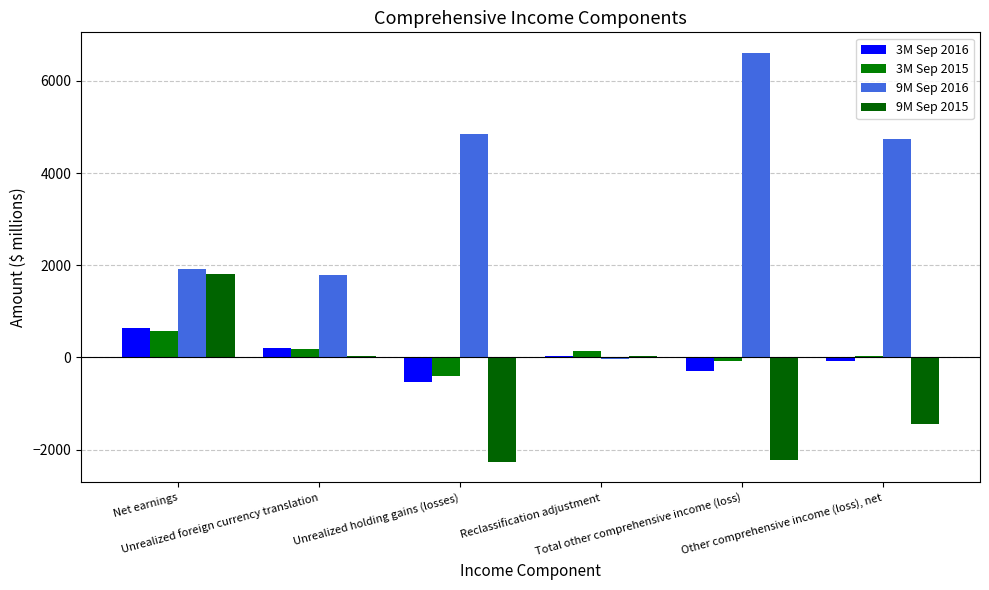

What is the label of the 4th bar from the right?

Unrealized holding gains (losses)